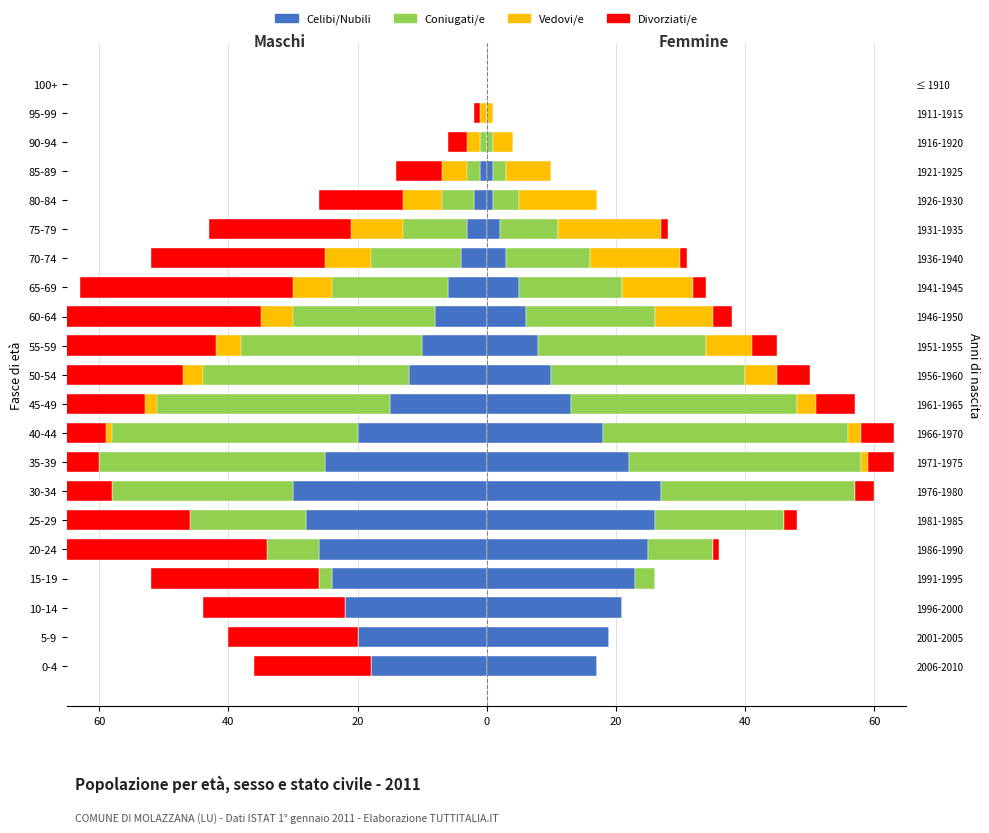

Is the value of Coniugati/e/e at 50-54 greater than the value of Celibi/Nubili at 100+?

No